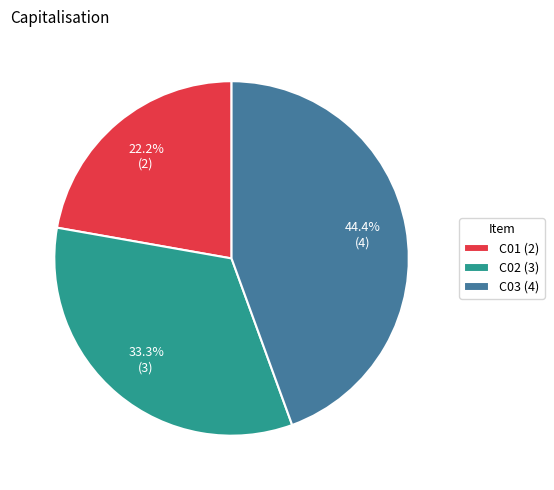

How much of the chart is everything except C03 (4)?

55.6%